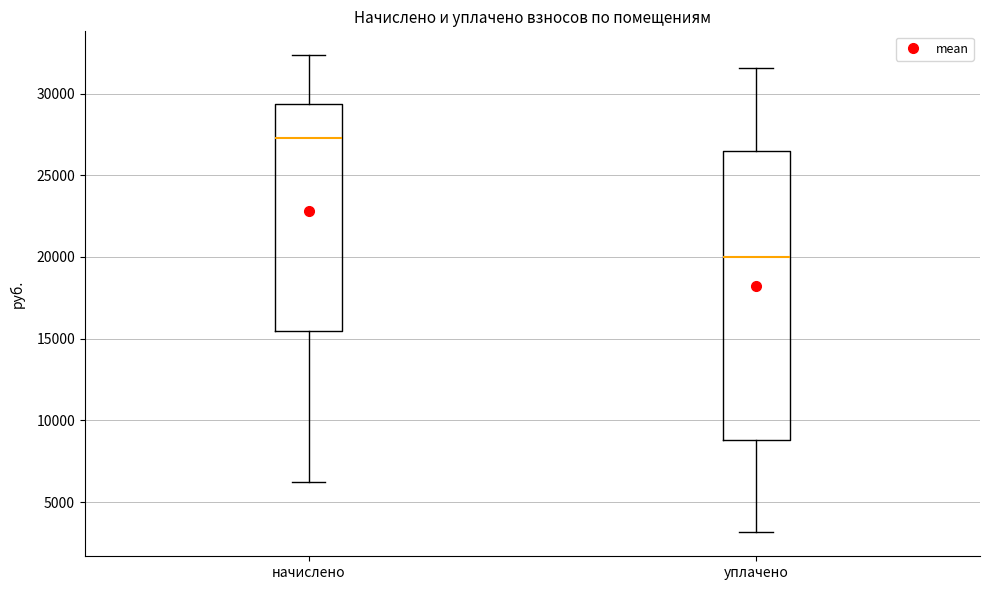

Which box is the tallest, from its lower edge to its upper edge?

уплачено